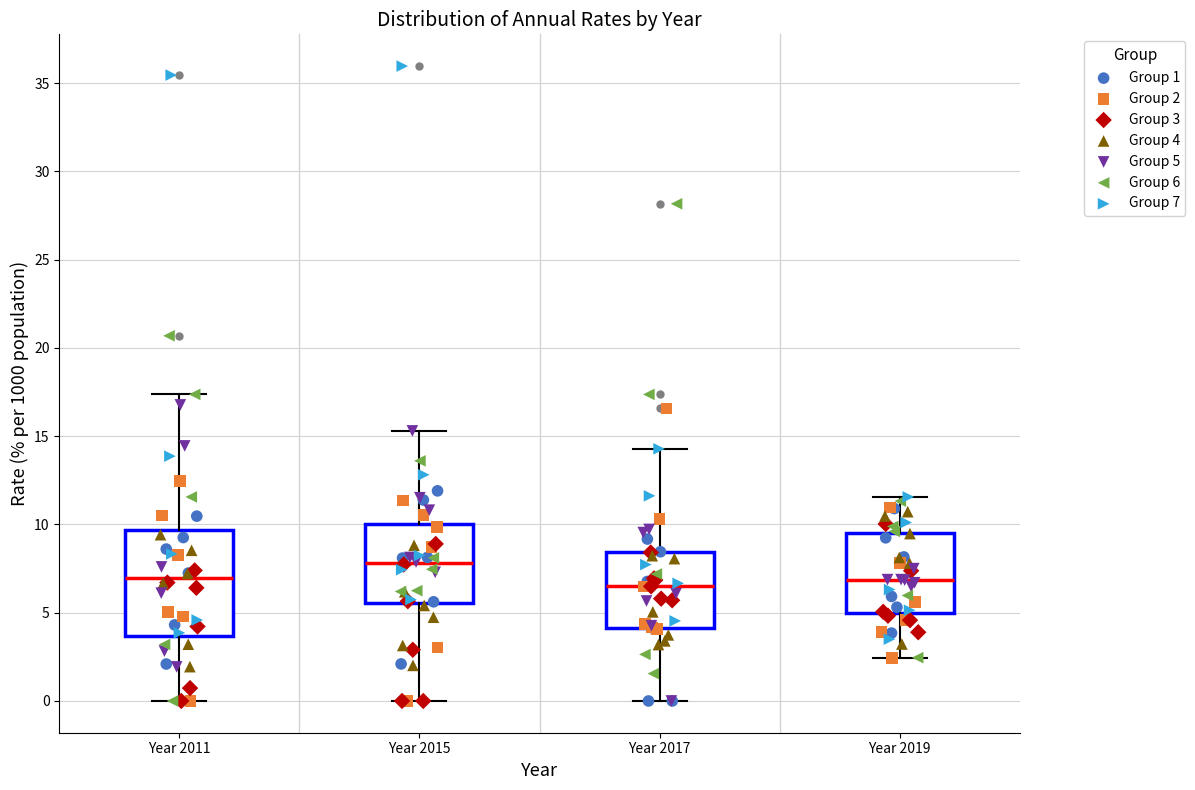

Reading left to right, transcribe this box plot: for each box, give where its median line is, the range the box spans, and where its two whiskers end, as read against the y-axis. The values are not printed on the chart, so give them approximately, as read against the axis.

Year 2011: median 7.0, box 3.5 to 9.5, whiskers 0.0 to 17.5
Year 2015: median 8.0, box 5.5 to 10.0, whiskers 0.0 to 15.5
Year 2017: median 6.5, box 4.0 to 8.5, whiskers 0.0 to 14.5
Year 2019: median 7.0, box 5.0 to 9.5, whiskers 2.5 to 11.5